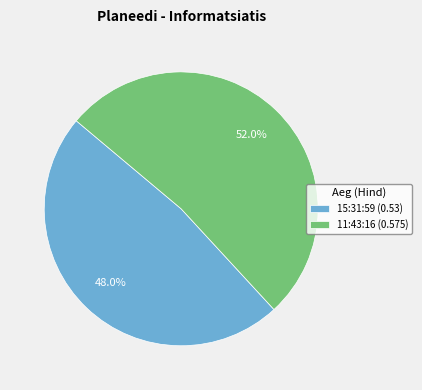

What is the smallest slice in the pie chart?

15:31:59